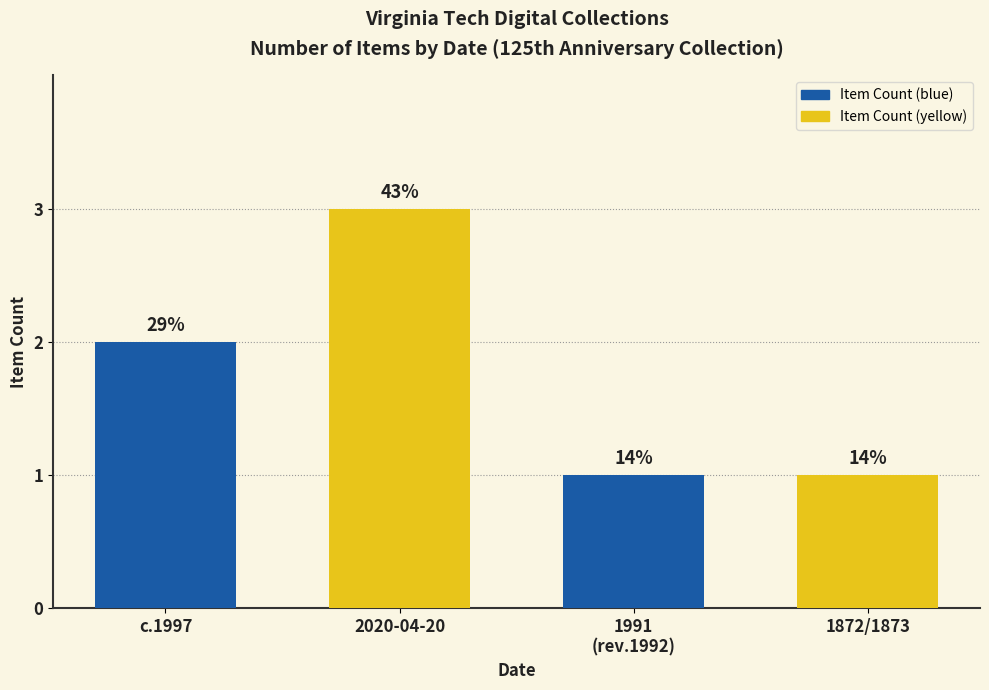

Where is the data nearest to the value 2?

c.1997